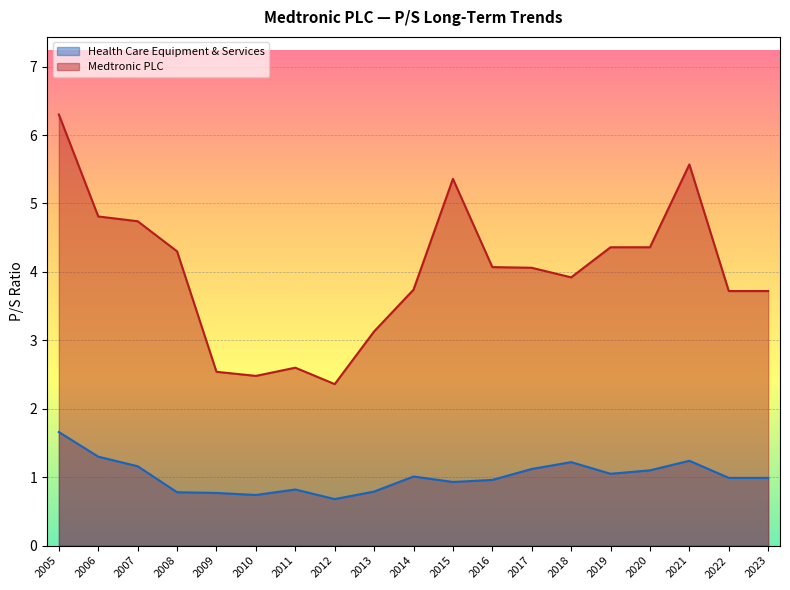

In Health Care Equipment & Services, how many points are higher than both neighbors (excluding endpoints)?

4